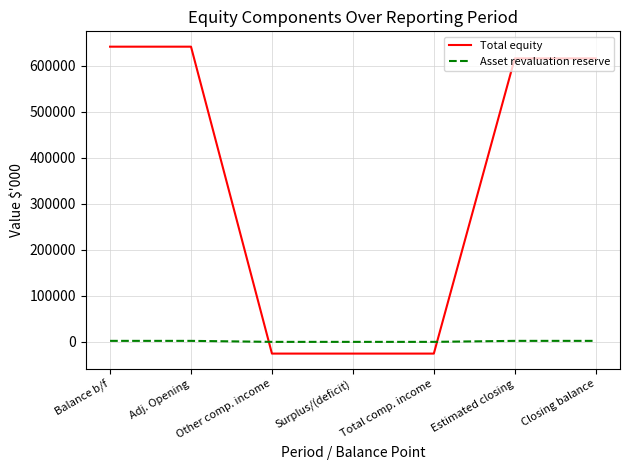

What is the difference between the maximum and minimum values in the Total equity series?

667177